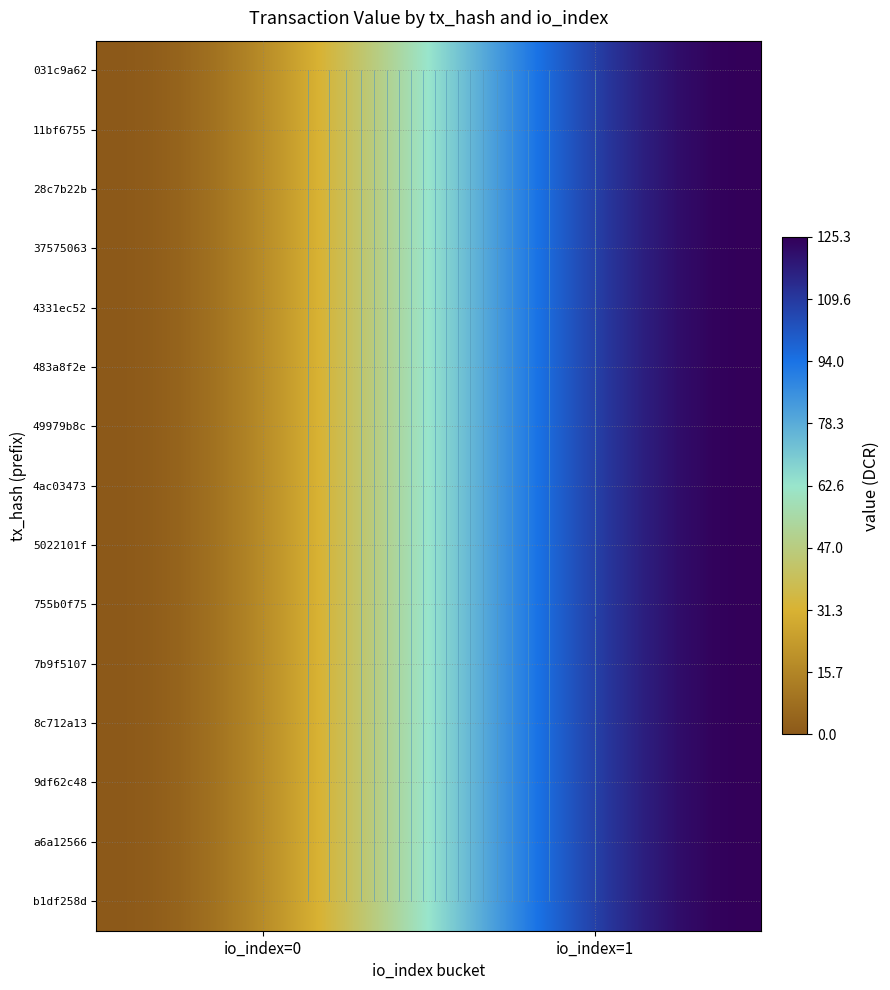

Is the value of 031c9a62 at io_index greater than the value of 4331ec52_1 at value?

No